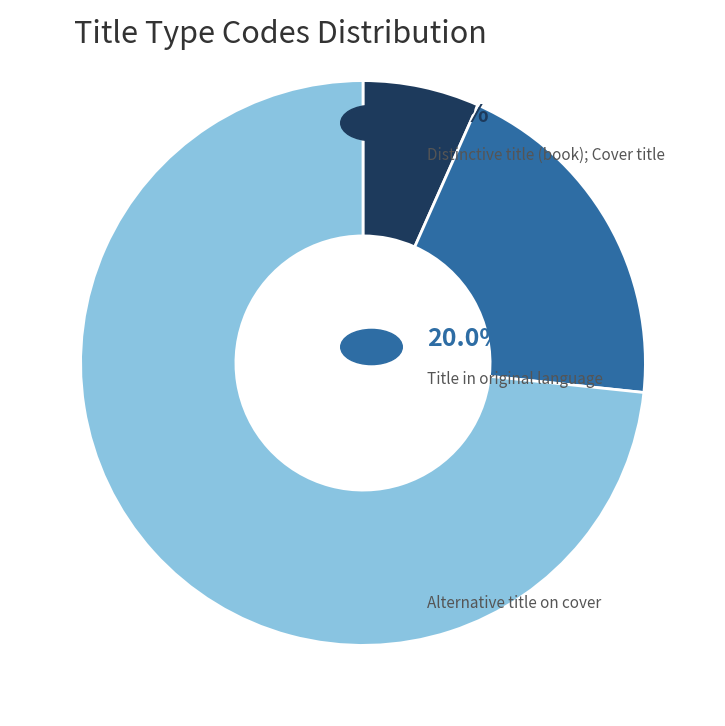

Is there any slice that represents more than half of the pie?

Yes